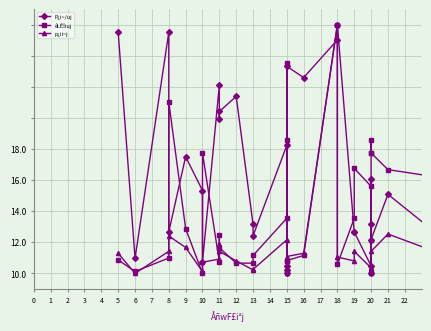

What are all the series names shown in the legend?

P¿i~/uj, êLÊÏiuj, p¿ii~j